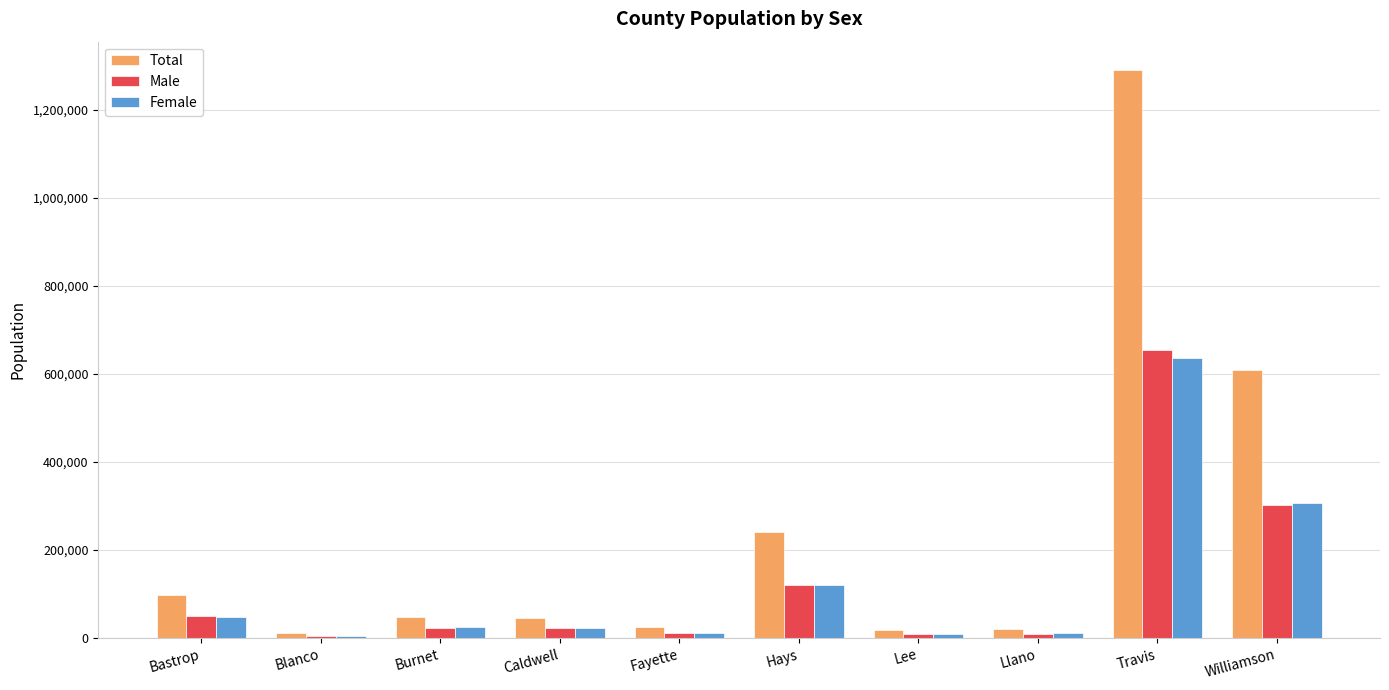

What is the label of the 4th bar from the right?

Lee